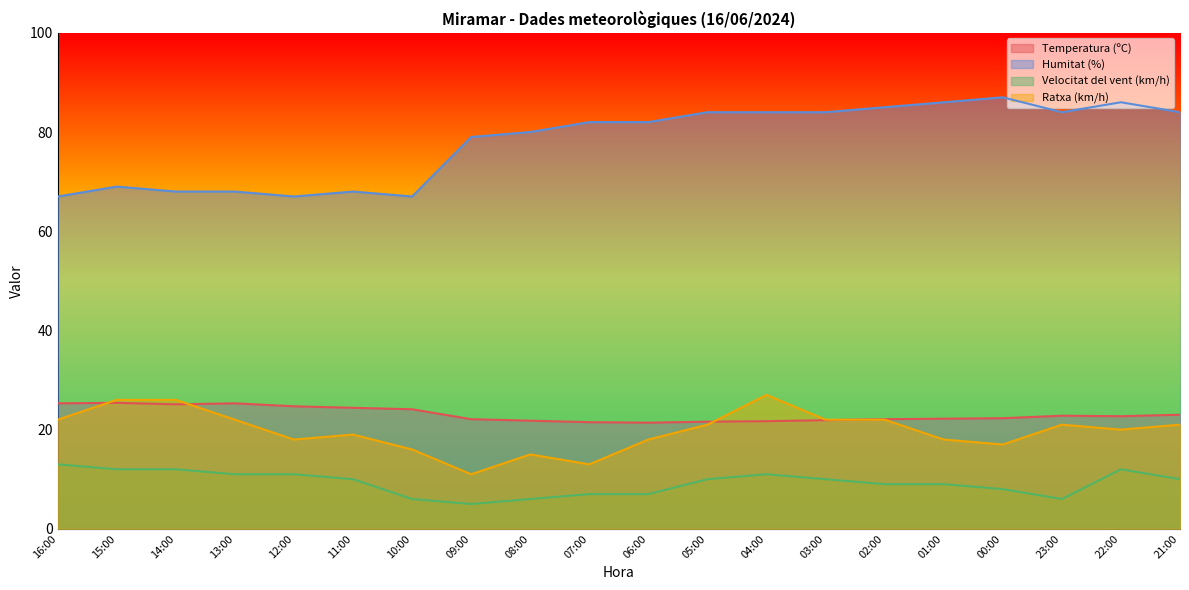

How many interior local valleys does the Velocitat del vent (km/h) series have?

2